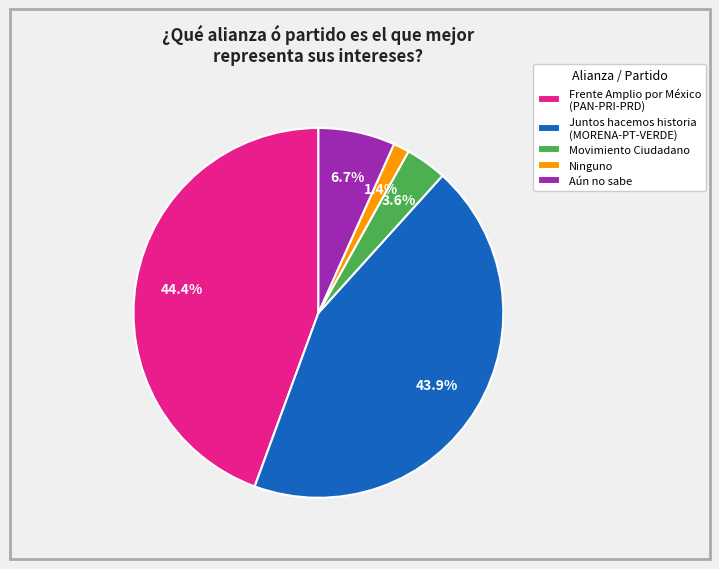

Rank the categories by value from highest to lowest.

Frente Amplio por México (PAN-PRI-PRD), Juntos hacemos historia (MORENA-PT-VERDE), Aún no sabe, Movimiento Ciudadano, Ninguno